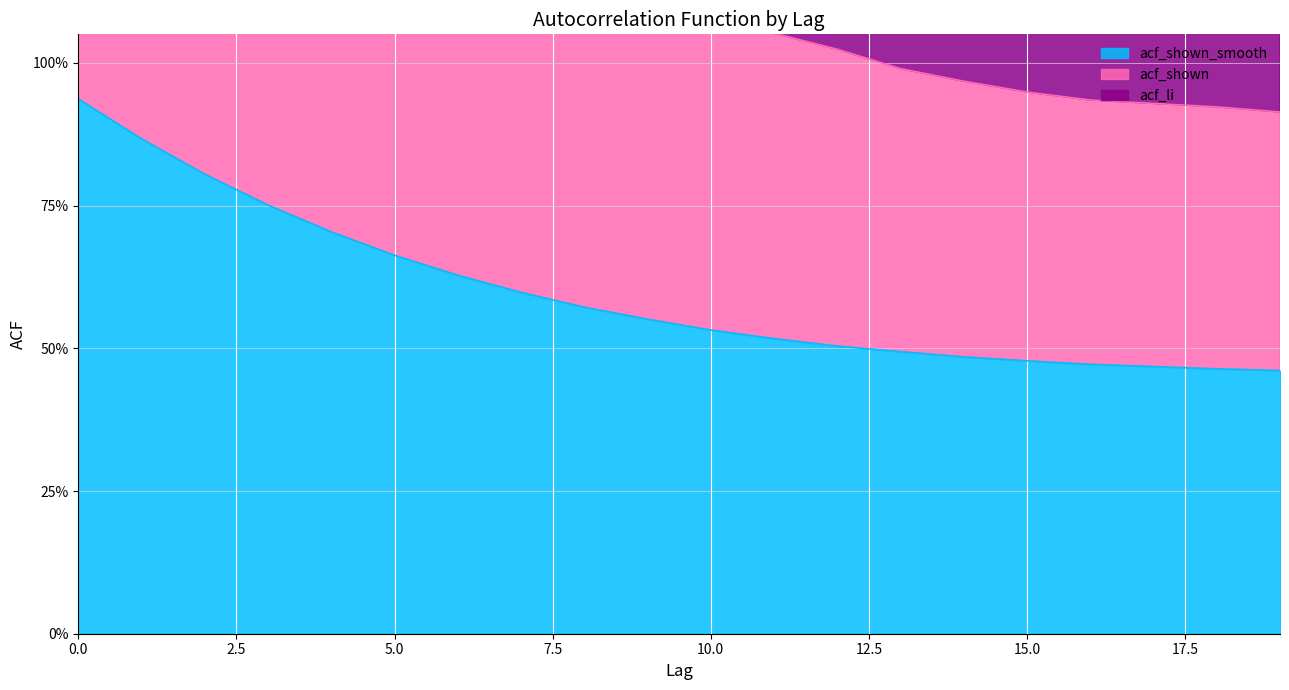

How many acf_shown_smooth values are between 0 and 1?

20